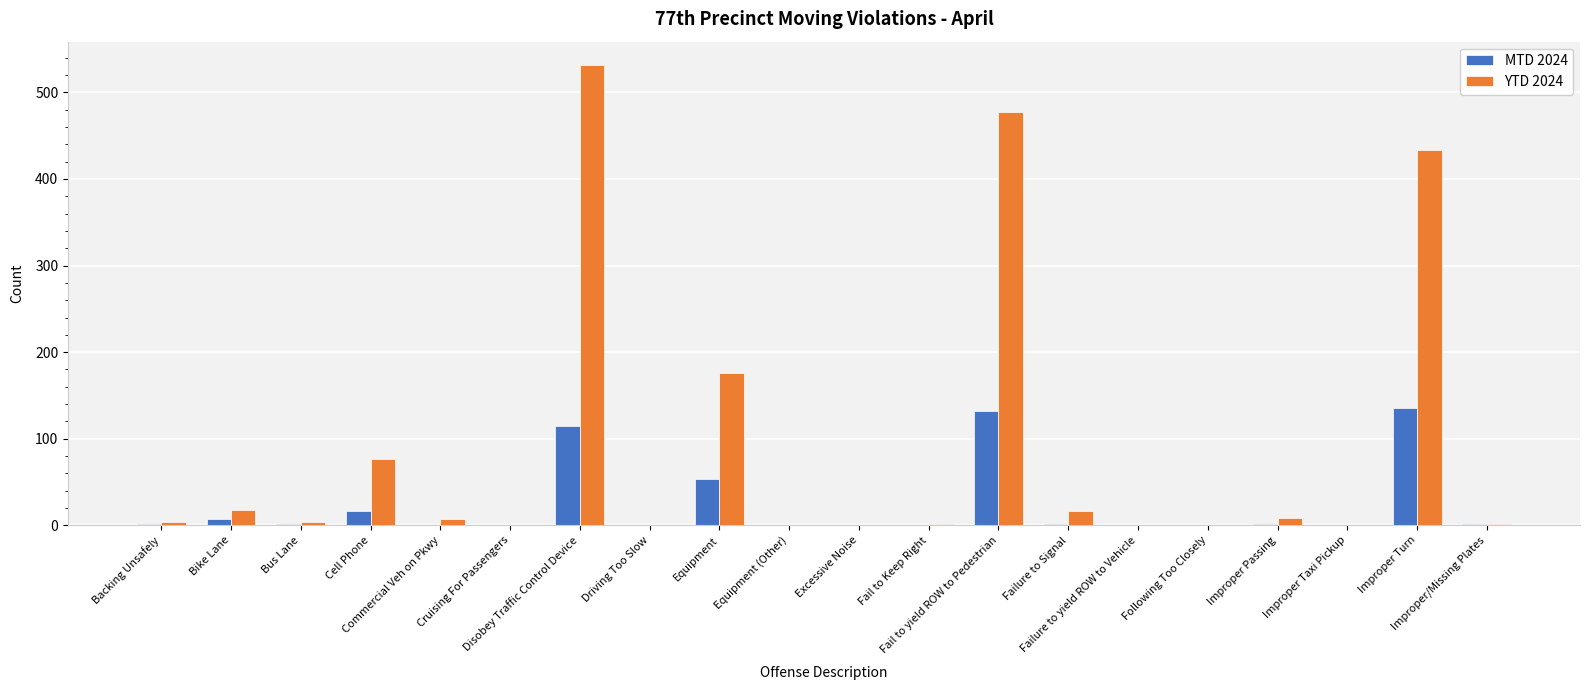

What is the greatest value displayed?

532